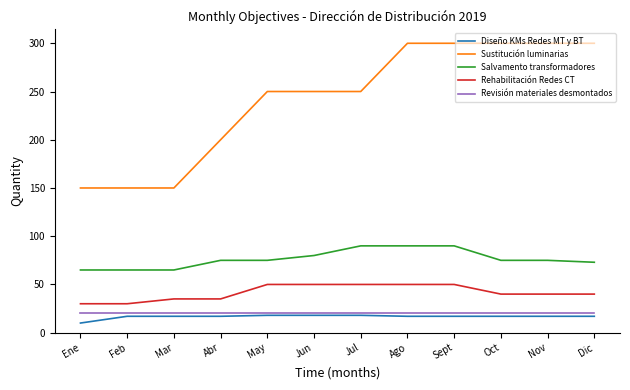

Does the chart display data point markers on the line(s)?

No